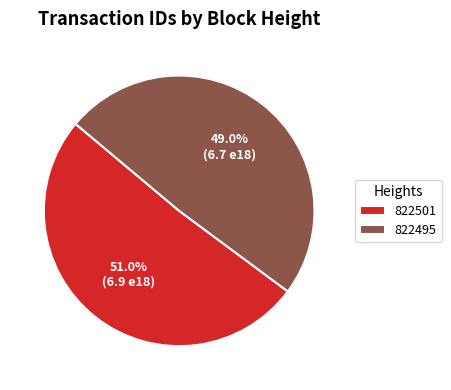

Approximately how many times larger is the value at 822501 compared to 822495?

1.0